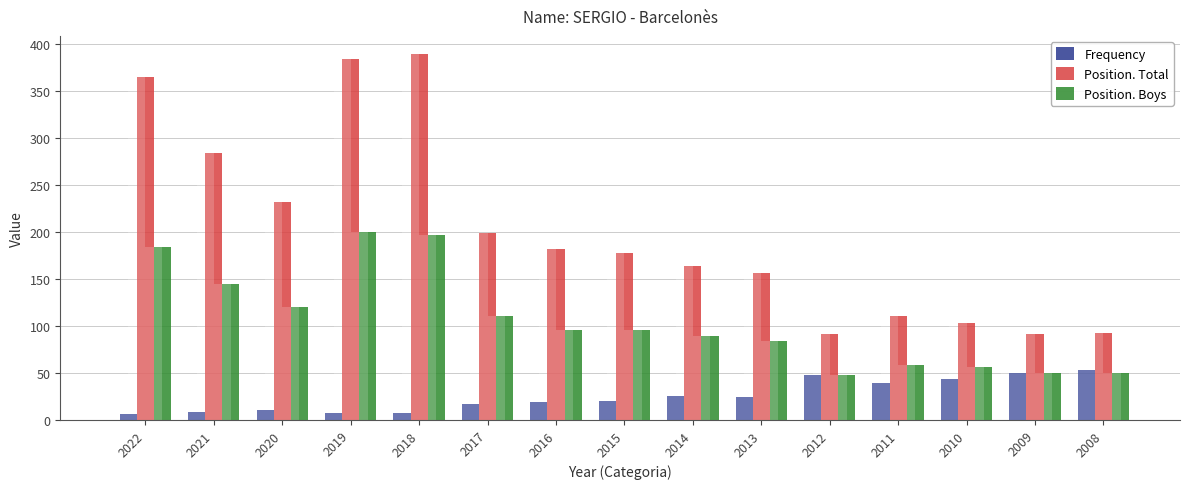

What is the sum of the Position. Total values at 2022 and 2019?

749